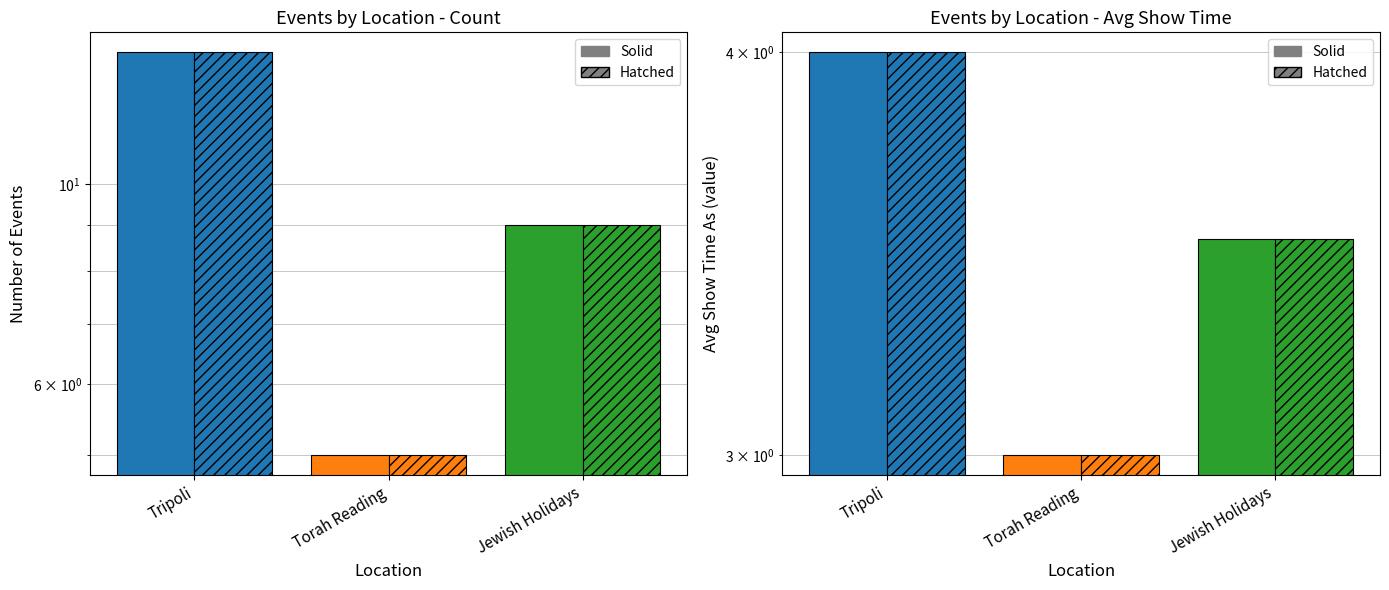

At which category does the chart reach its minimum across all series?

Torah Reading